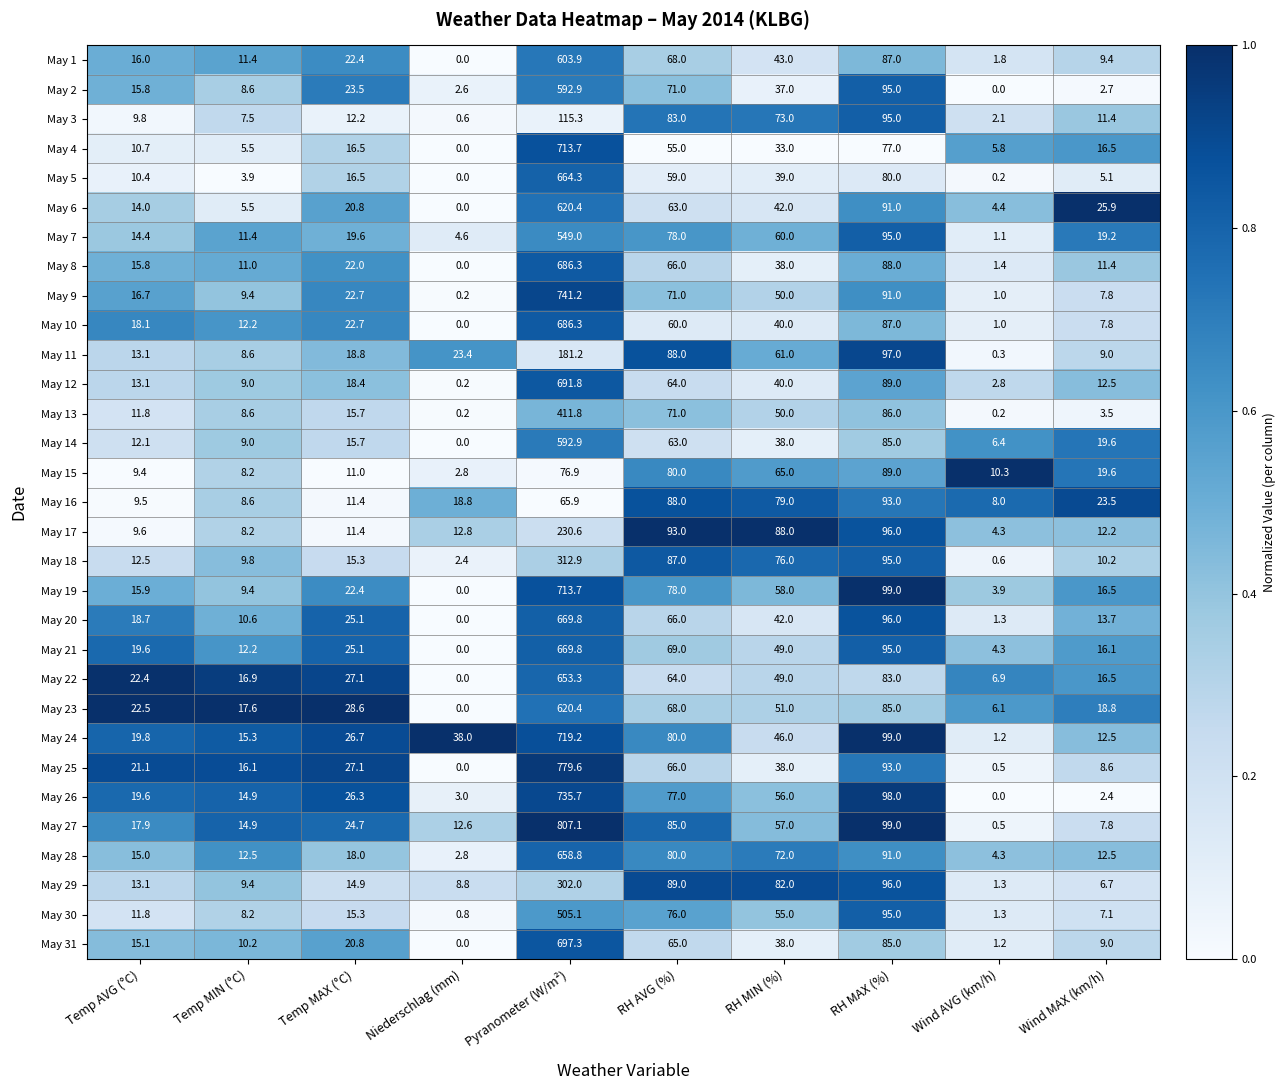

Which category has the highest value across all series?

Pyranometer (W/m²)